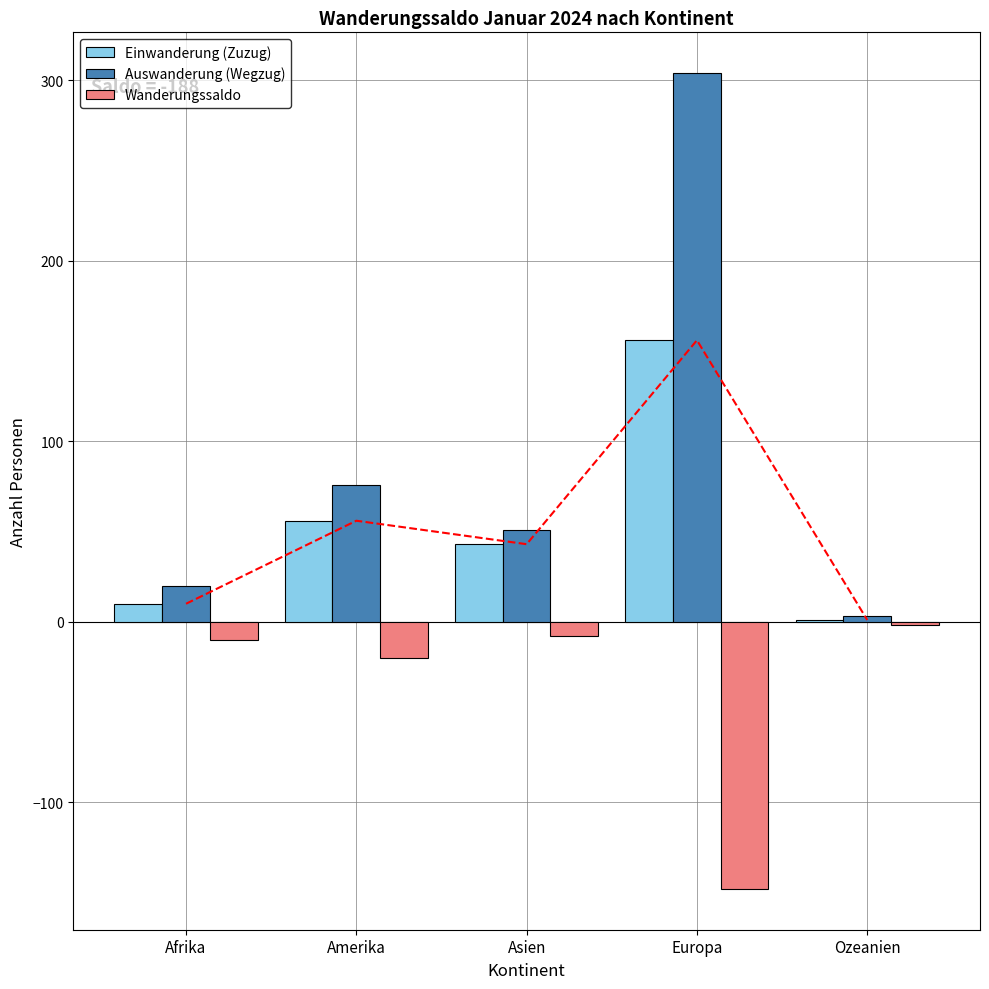

Between Amerika and Europa, which is larger?

Europa